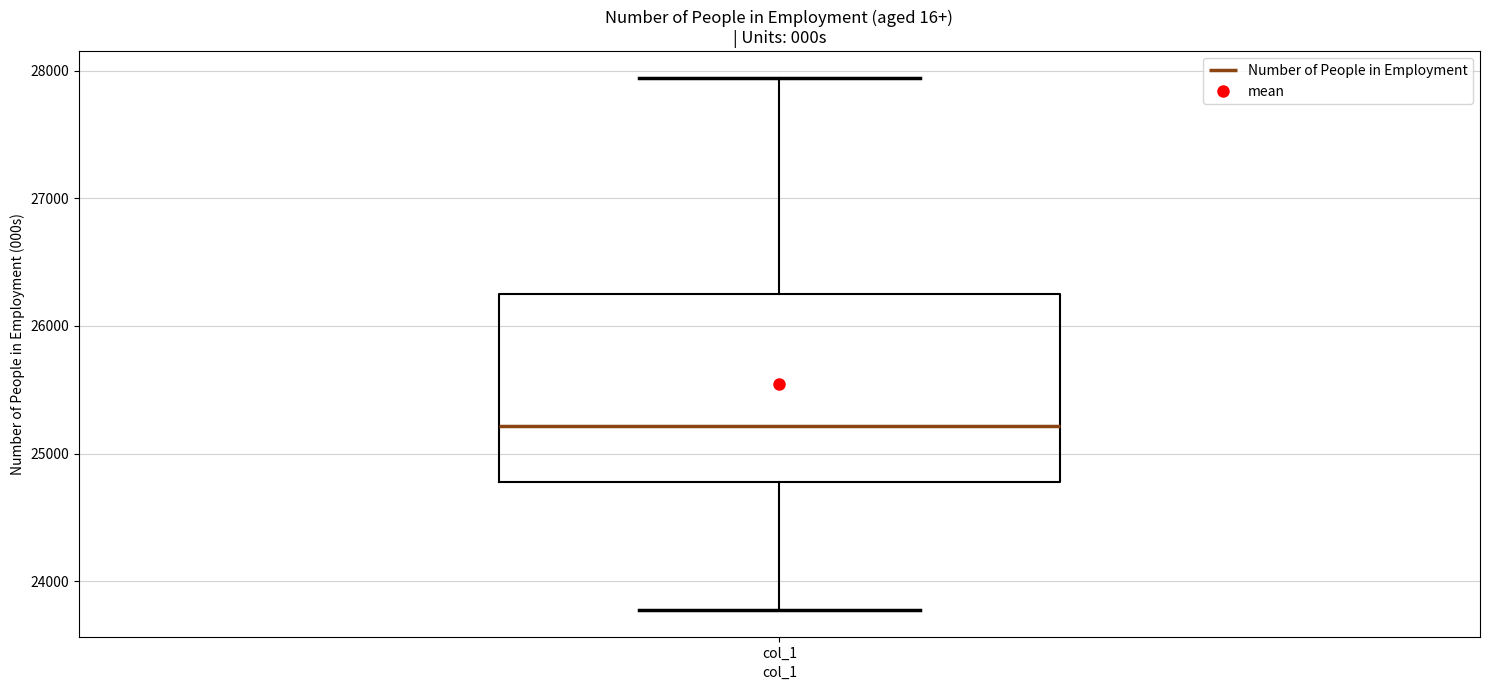

Transcribe this box plot: give where the median line is, the range the box spans, and where the two whiskers end, as read against the y-axis. The values are not printed on the chart, so give them approximately, as read against the axis.

median 25200, box 24800 to 26300, whiskers 23800 to 27900